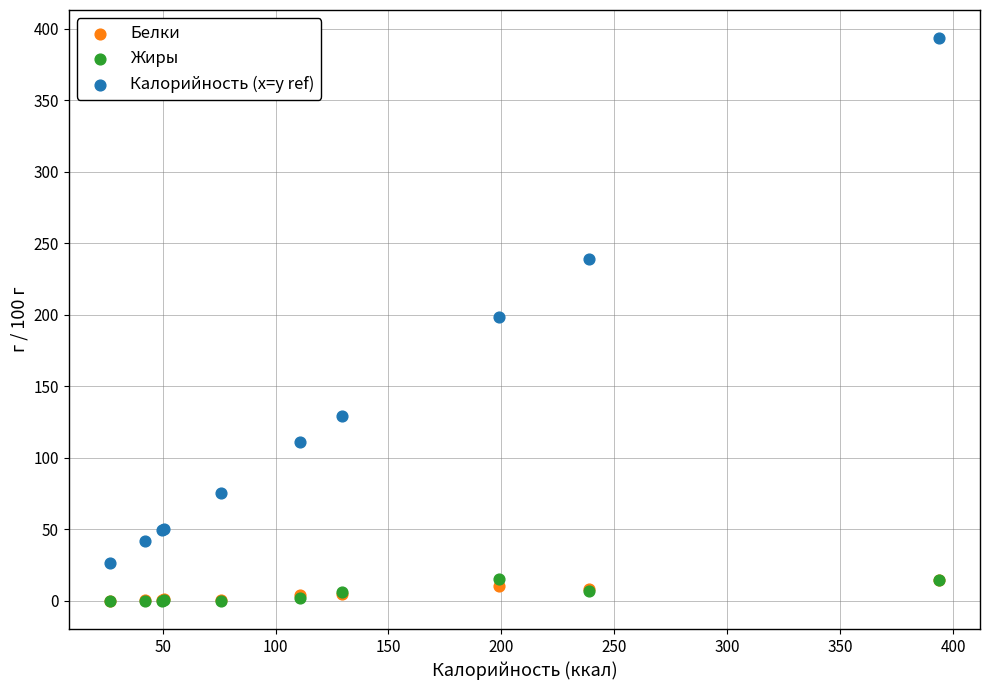

Which series reaches the maximum Y coordinate?

Калорийность (x=y ref)